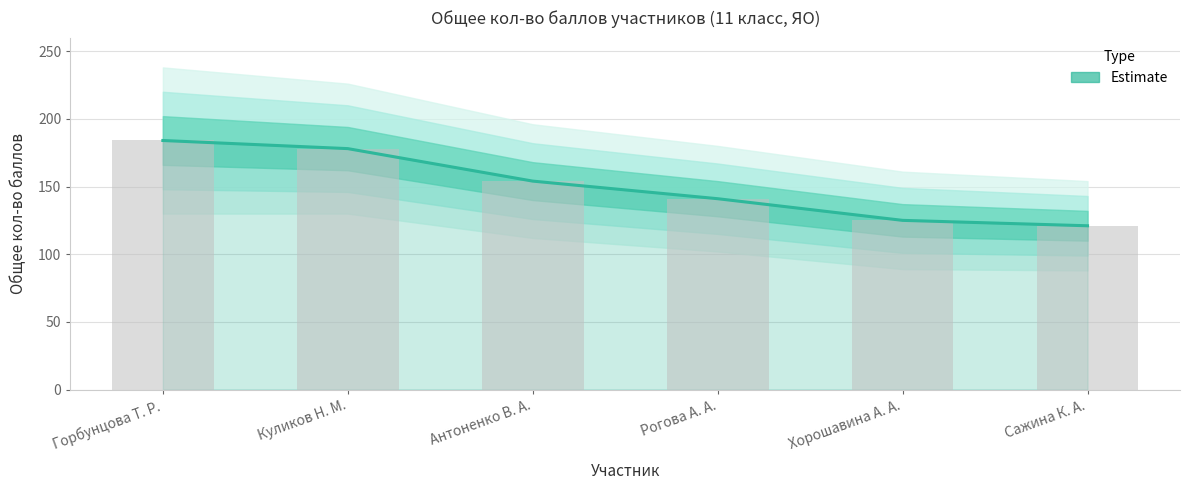

What is the average value?

150